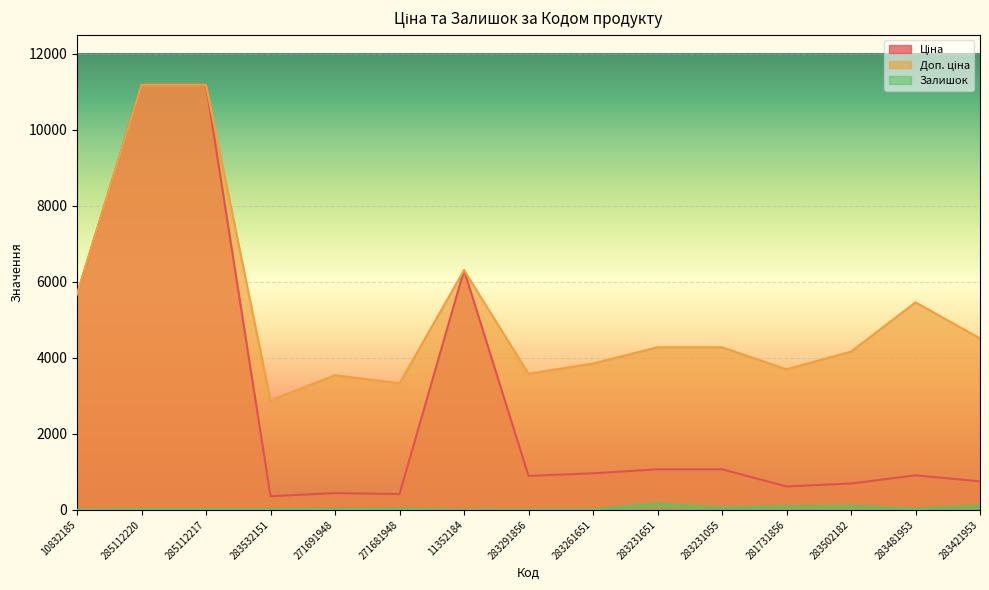

Does the chart display data point markers on the line(s)?

No